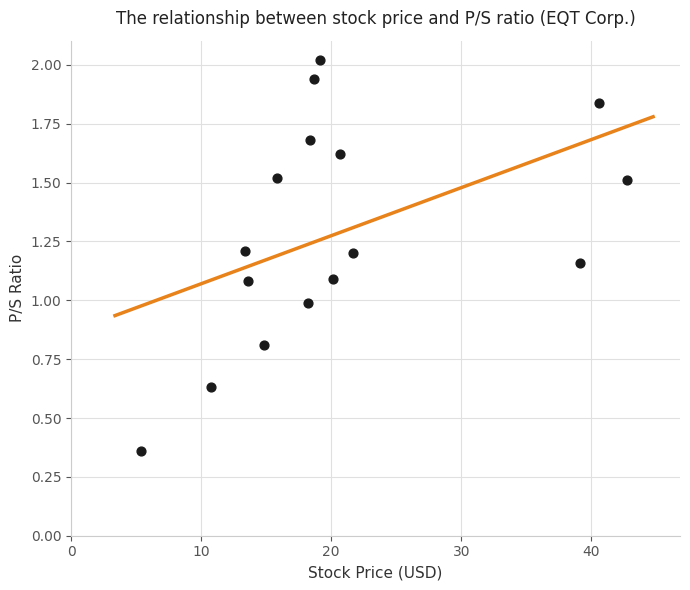

What is the range of X values (max minus min)?

37.4